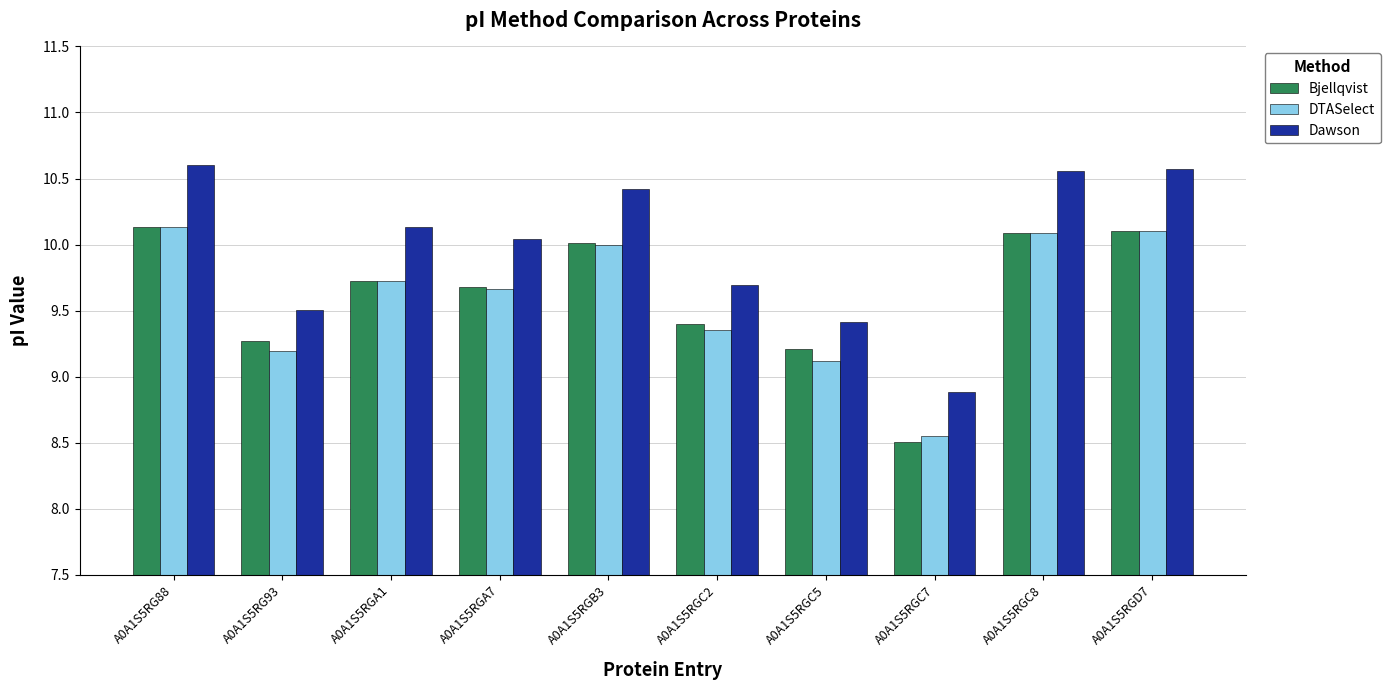

How many bars are there in total?

30